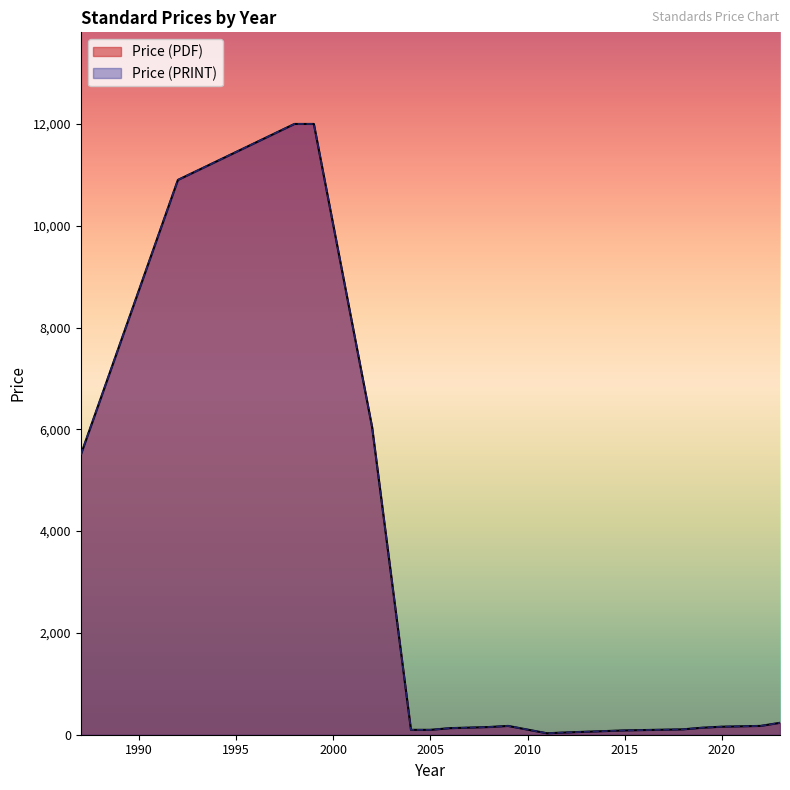

What is the difference between the second highest and second lowest values in the Price (PRINT) series?

11959.4